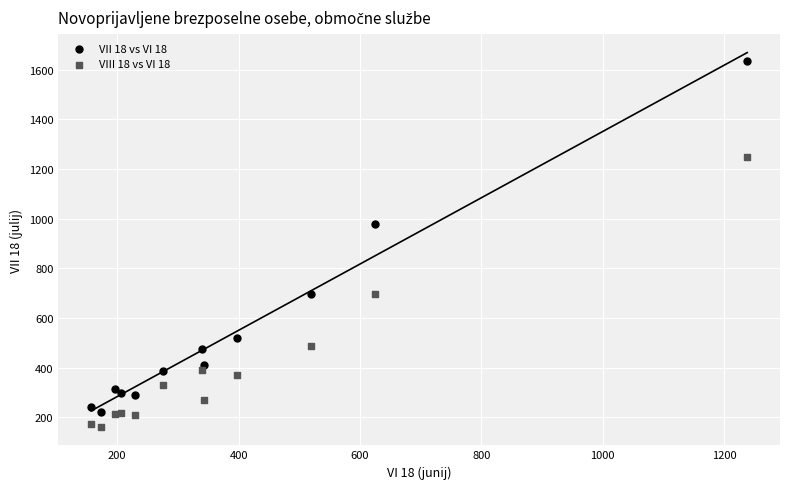

Which series contains the highest Y value?

VII 18 vs VI 18